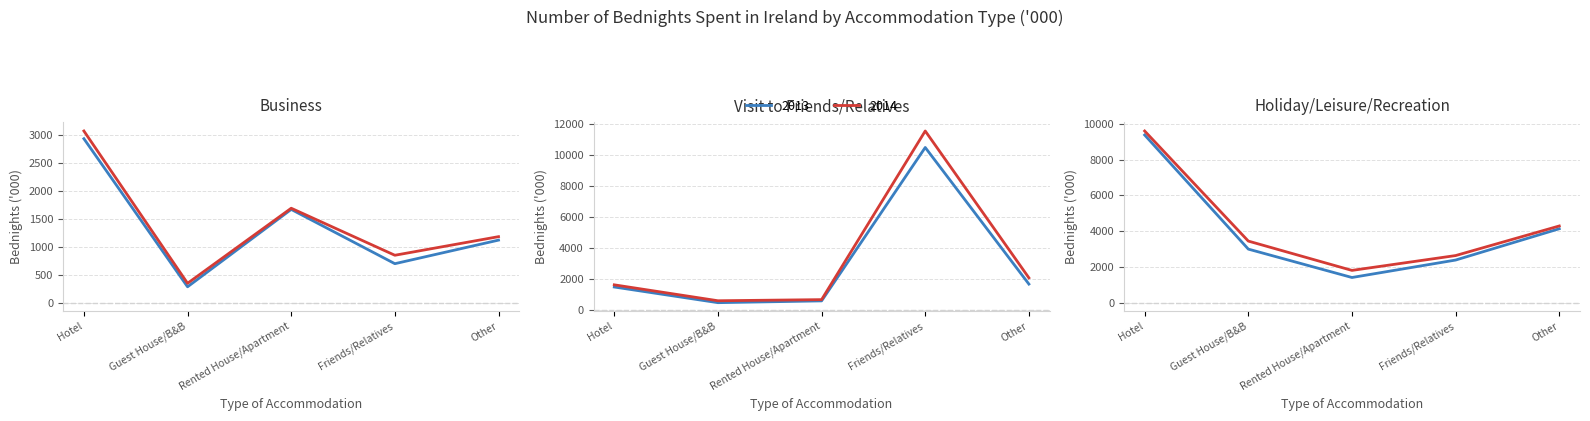

In Holiday/Leisure/Recreation 2014, how many points are lower than both neighbors (excluding endpoints)?

1